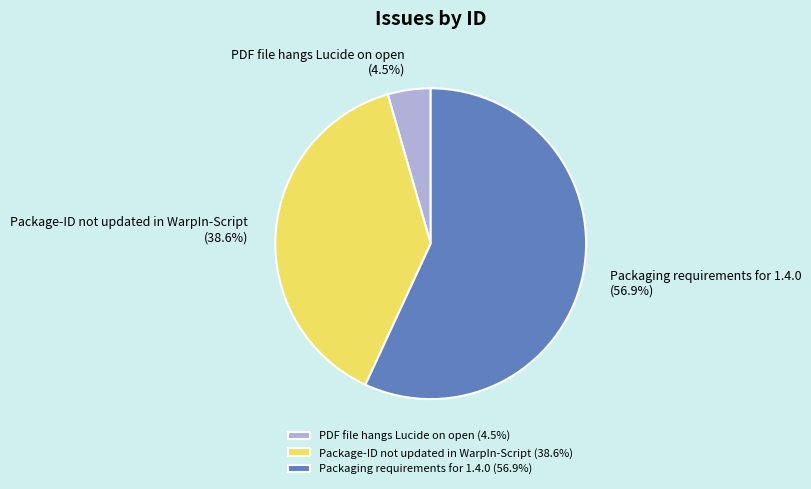

What is the smallest slice in the pie chart?

PDF file hangs Lucide on open